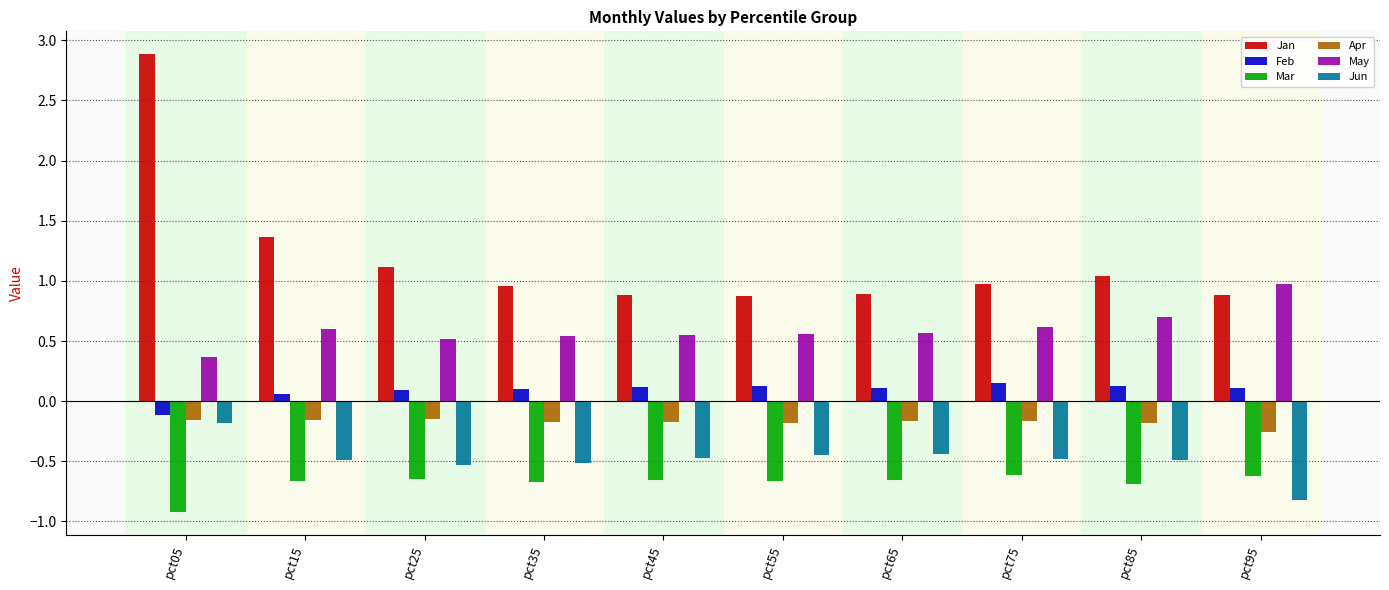

Where is Jun nearest to the value 0?

pct05